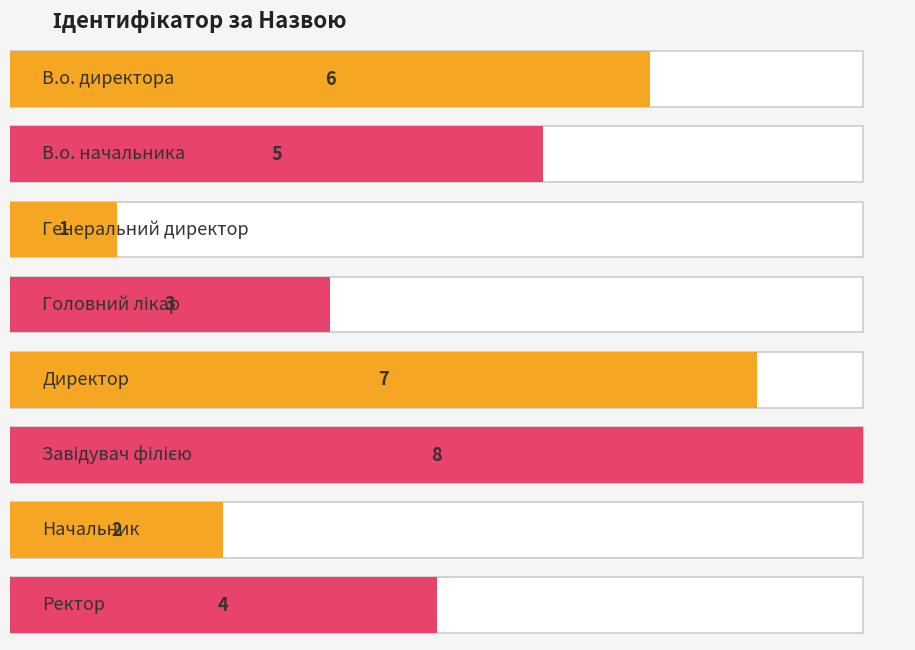

What is the average value?

4